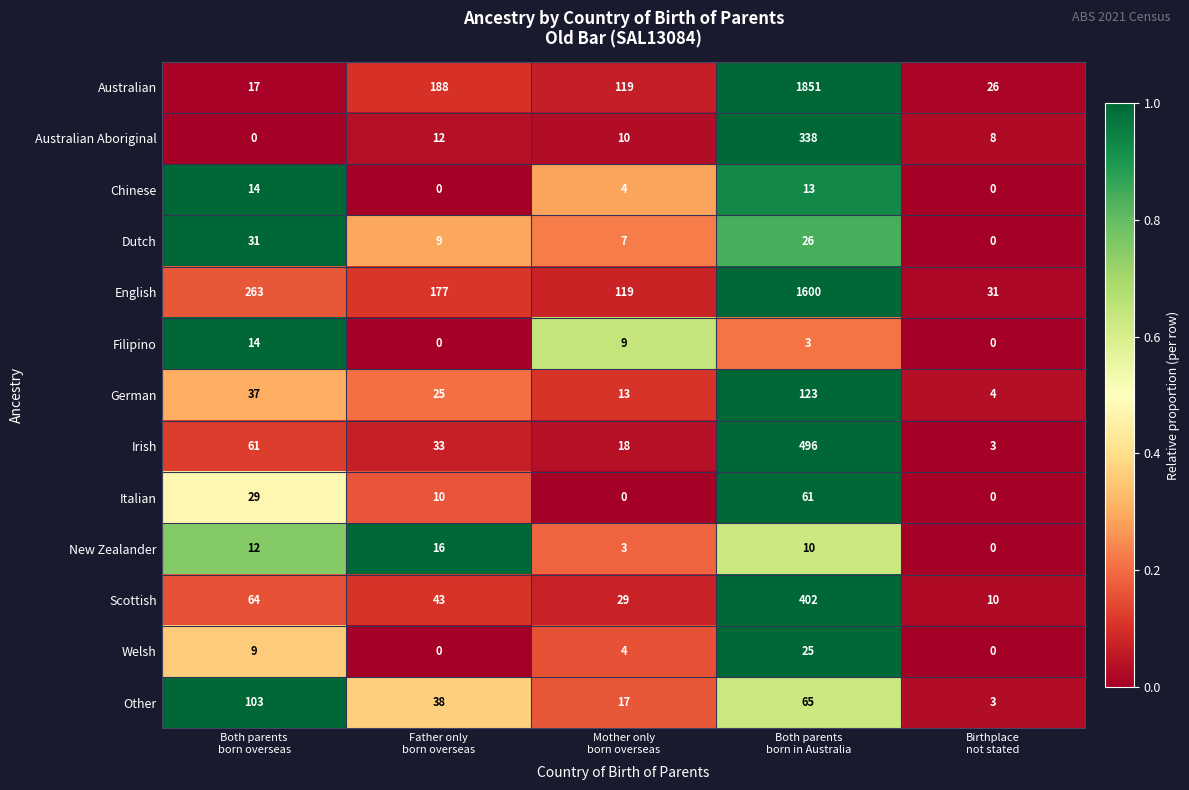

What is the difference between the maximum and minimum values in the Italian series?

61